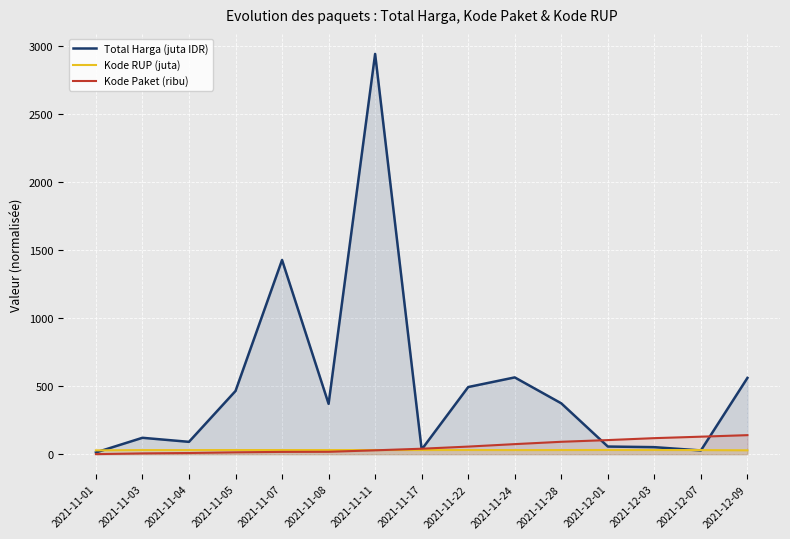

Where does the Kode Paket (ribu) series first go above 40?

2021-11-17